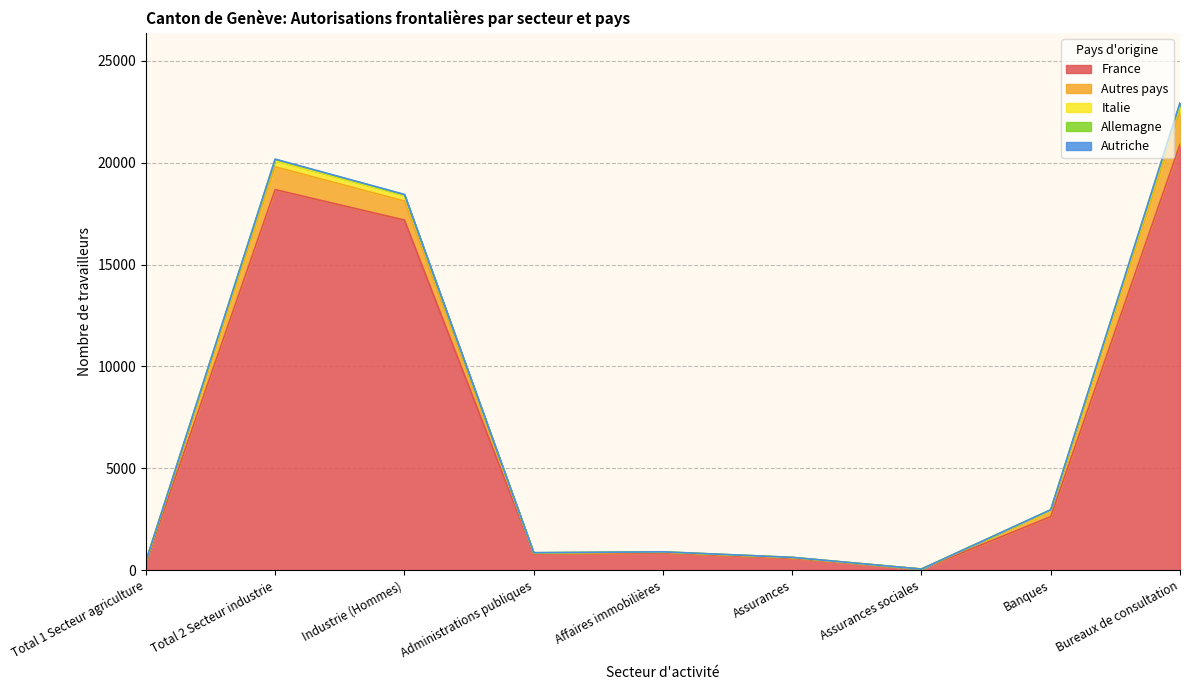

The value of France at Industrie (Hommes) is 17182. True or false?

True